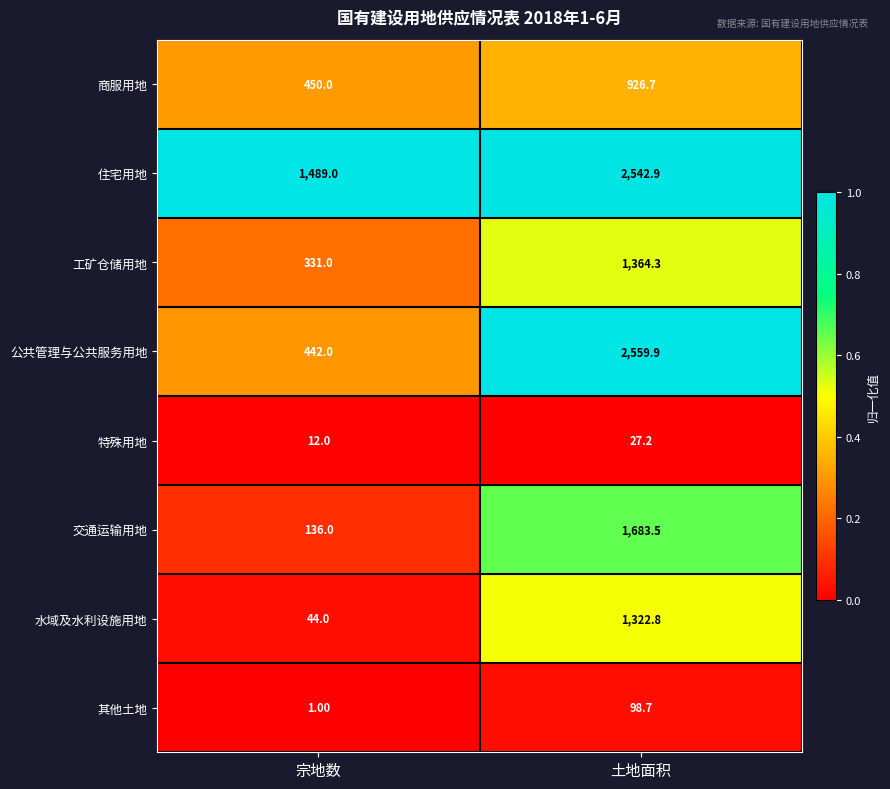

Count the number of categories in the chart.

2